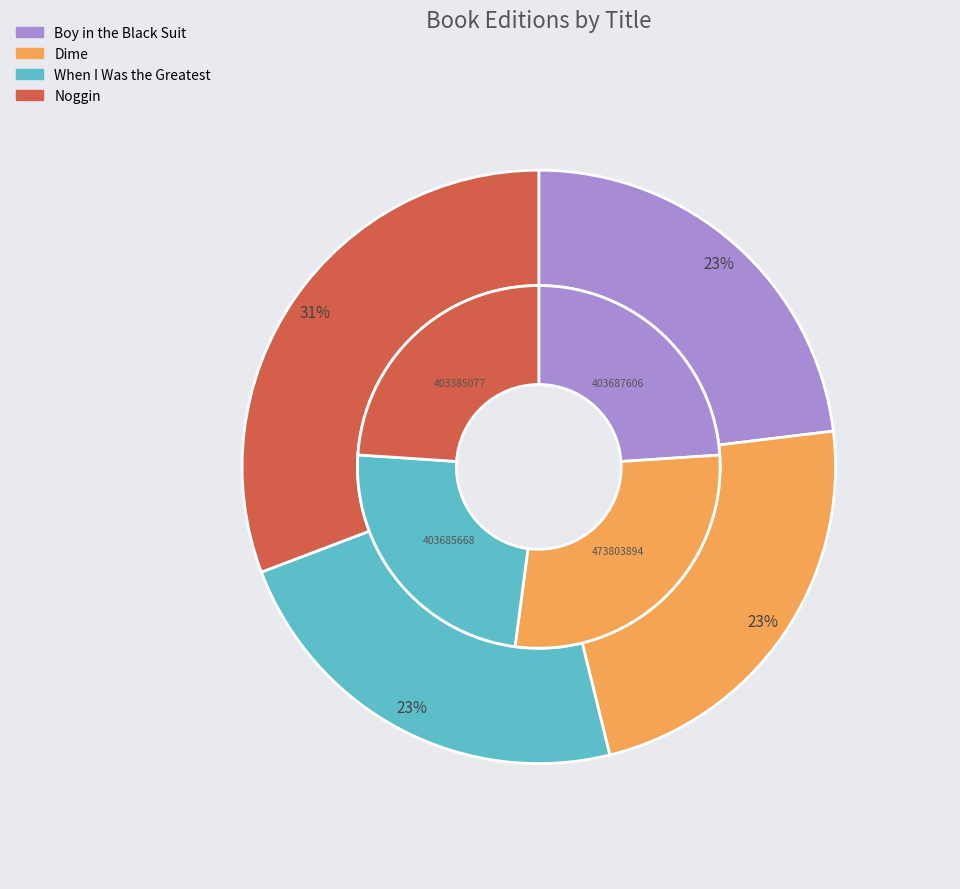

To the nearest percent, what is the difference between the Noggin and When I Was the Greatest slice percentages?

8%